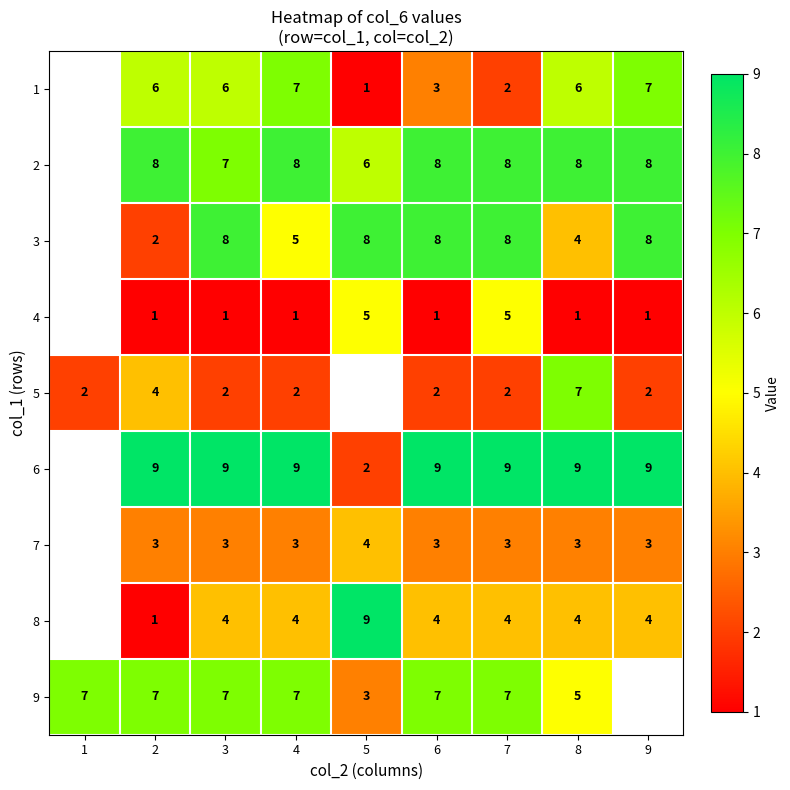

Count the number of categories in the chart.

9